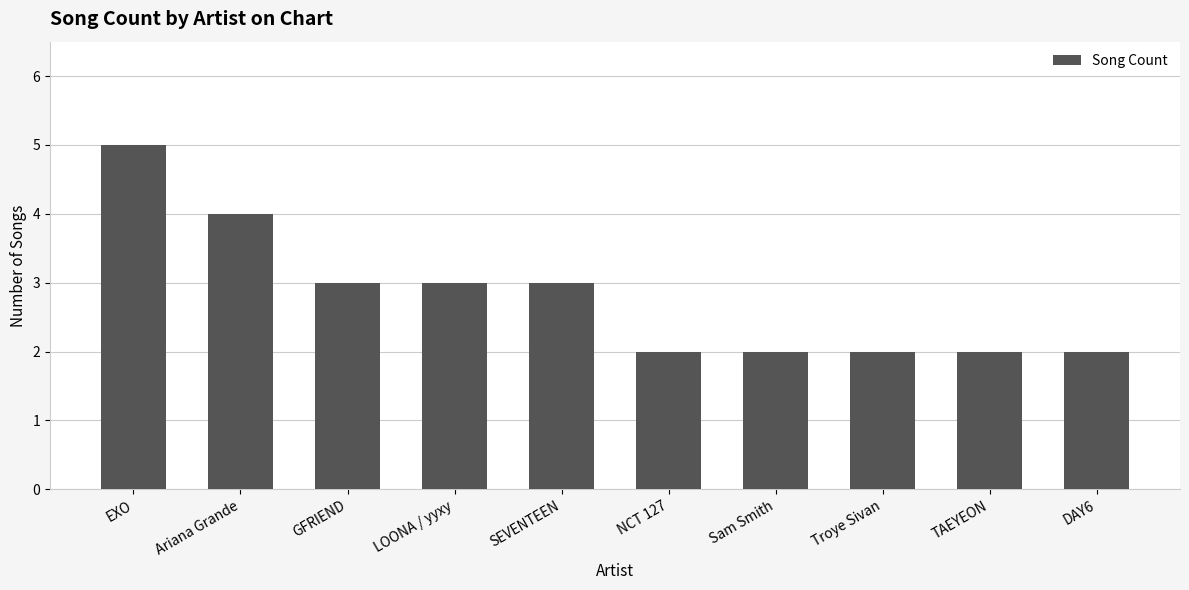

Between LOONA / yyxy and DAY6, which is larger?

LOONA / yyxy